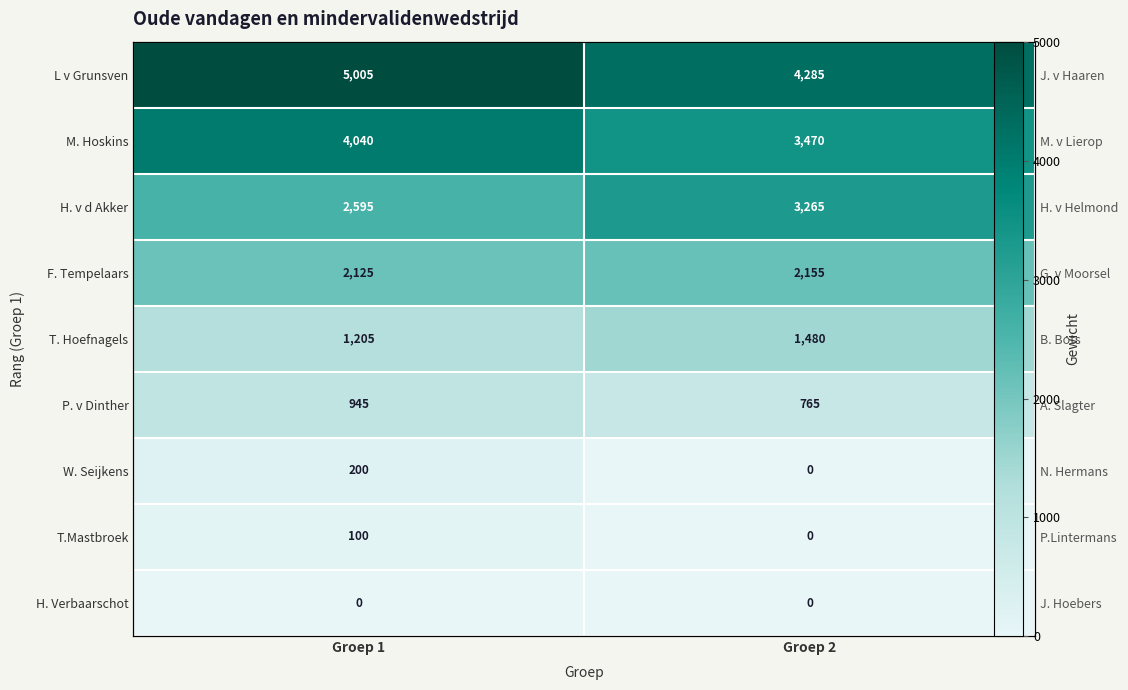

Is it true that F. Tempelaars equals 2155 at Groep 2?

True